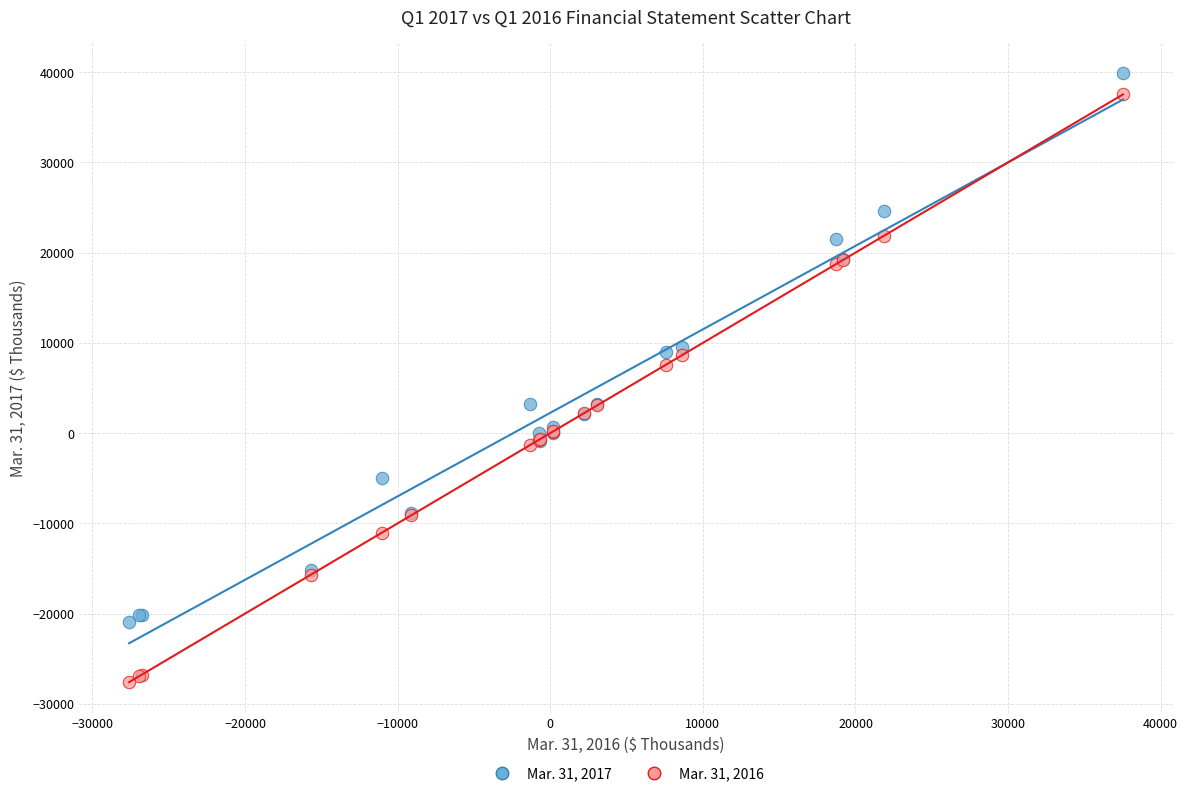

Across all series, what Y value is closest to 6128?

7591